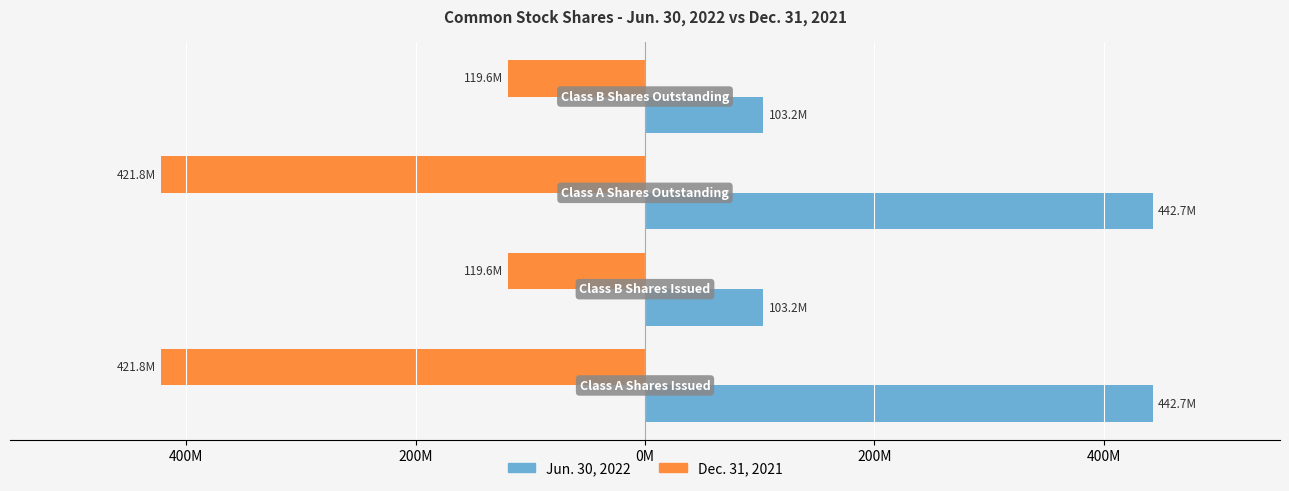

What are all the series names shown in the legend?

Jun. 30, 2022, Dec. 31, 2021